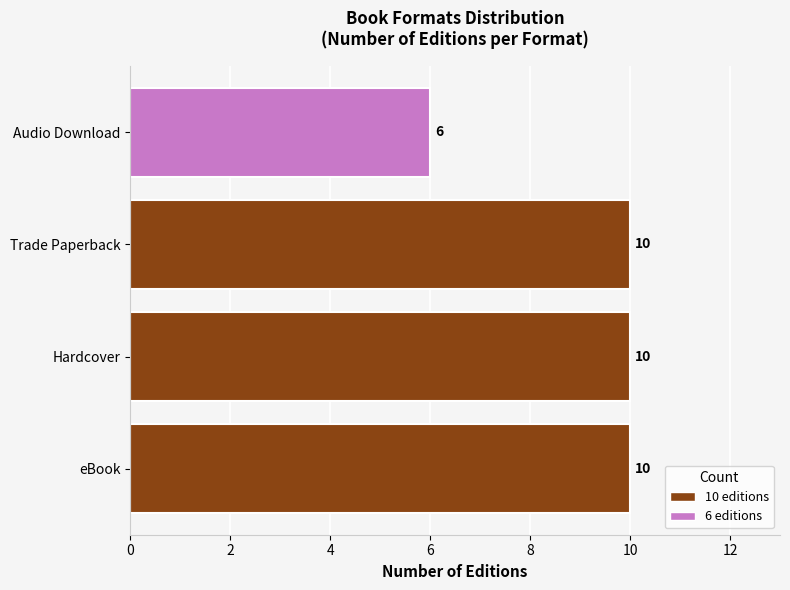

Are the bars horizontal?

Yes